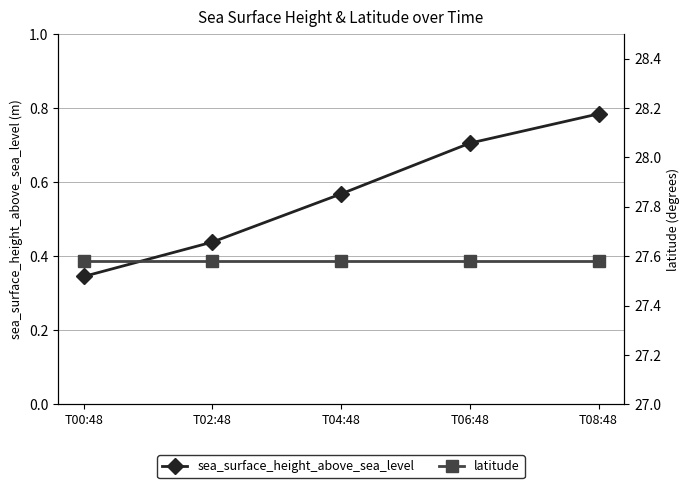

Which series has the largest total across all categories?

latitude